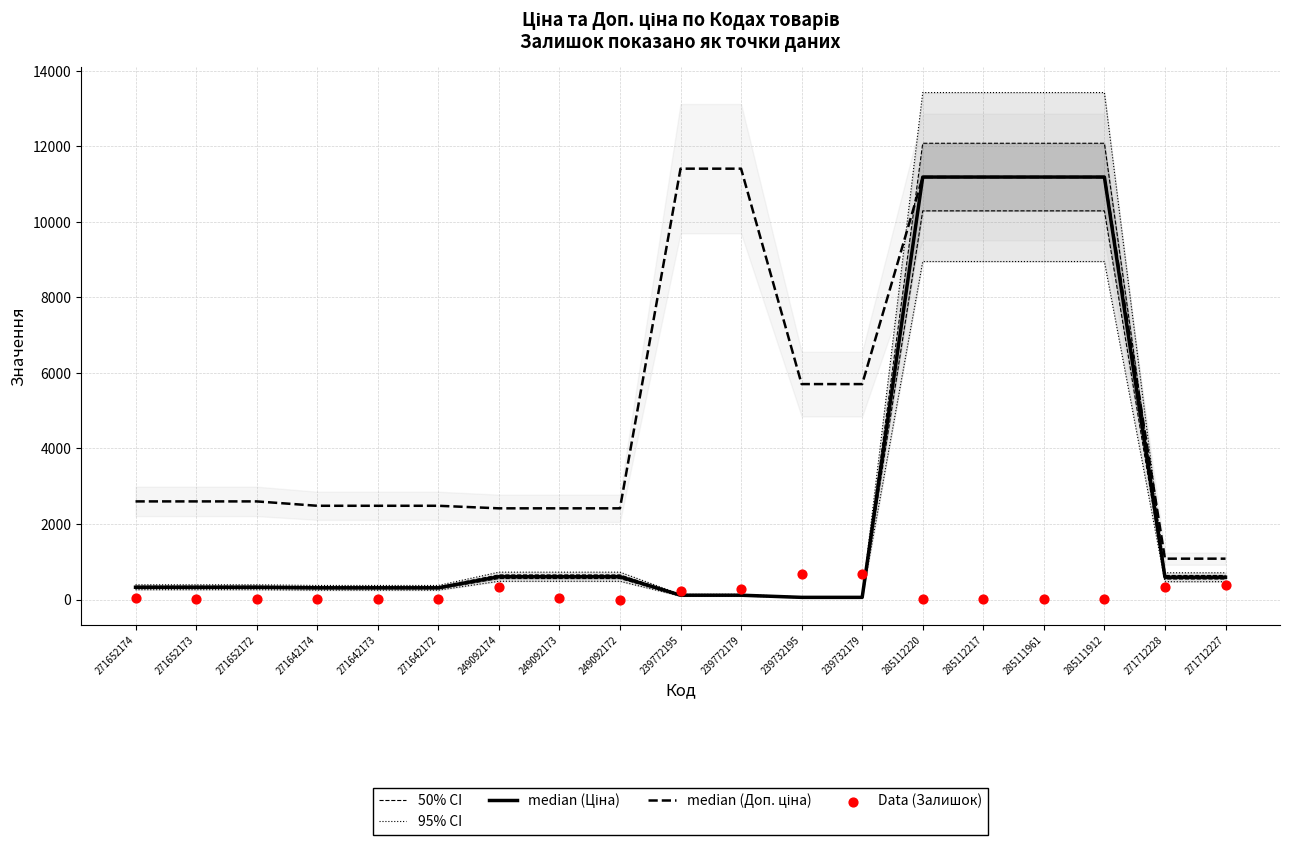

Is the value of median (Ціна) at 239732179 greater than the value of 50% CI at 239772179?

No